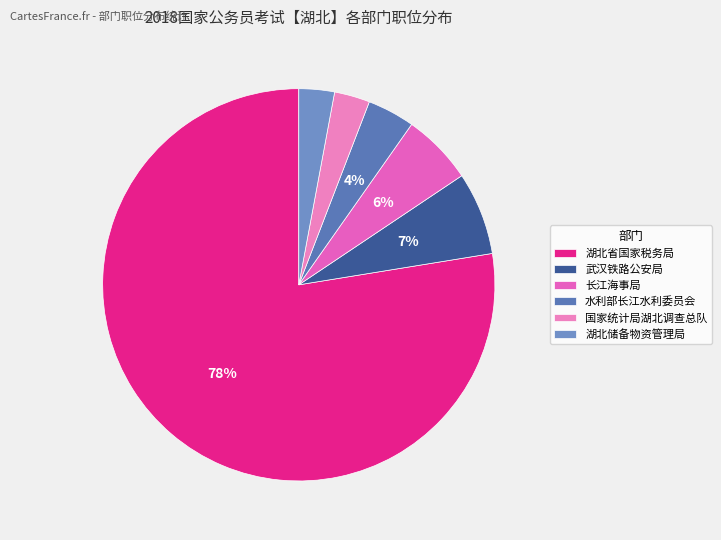

Which category has the smallest portion of the pie?

国家统计局湖北调查总队